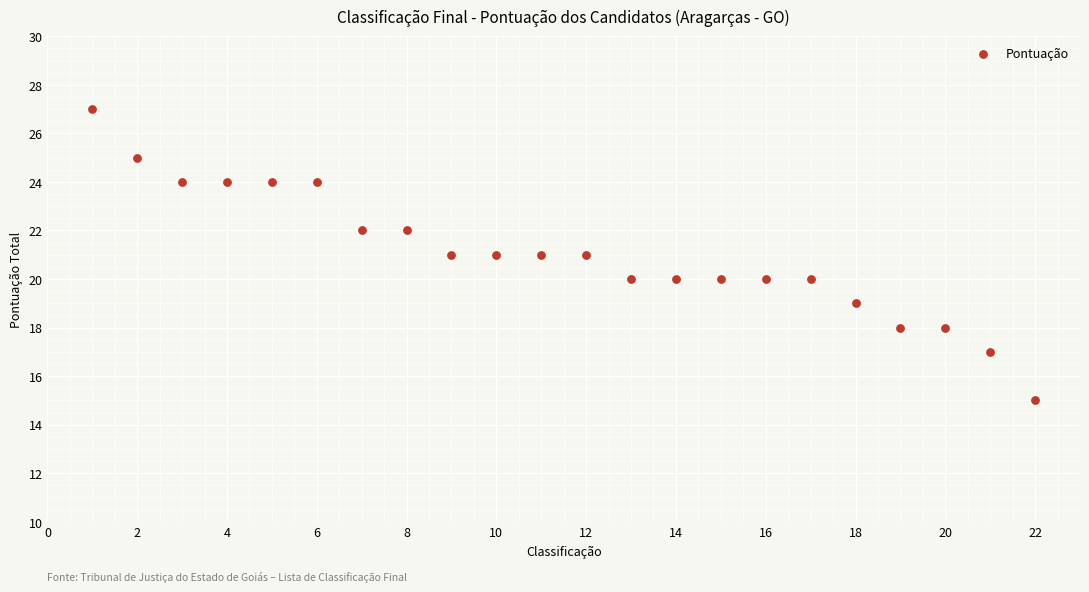

What is the range of X values (max minus min)?

21